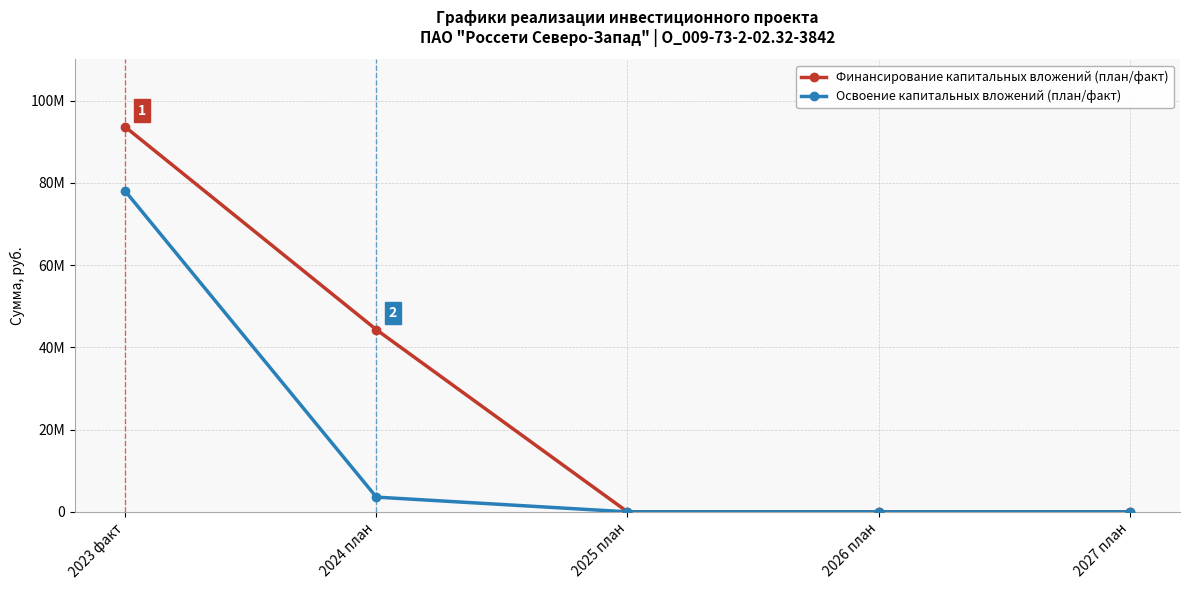

What is the difference between the maximum and minimum values in the Освоение капитальных вложений (план/факт) series?

77998644